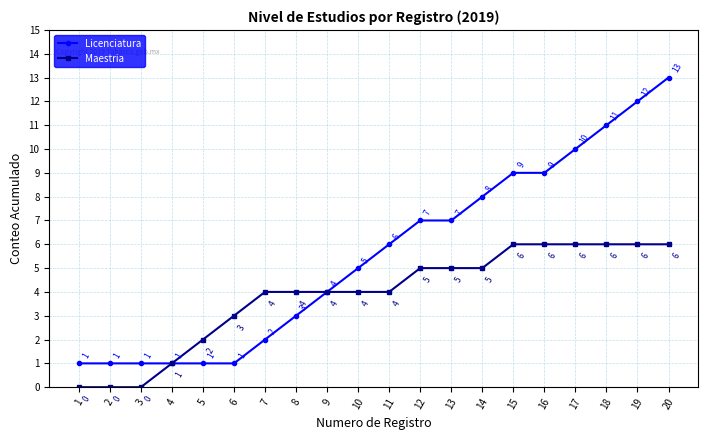

What is the difference between the Licenciatura values at 12 and 7?

5